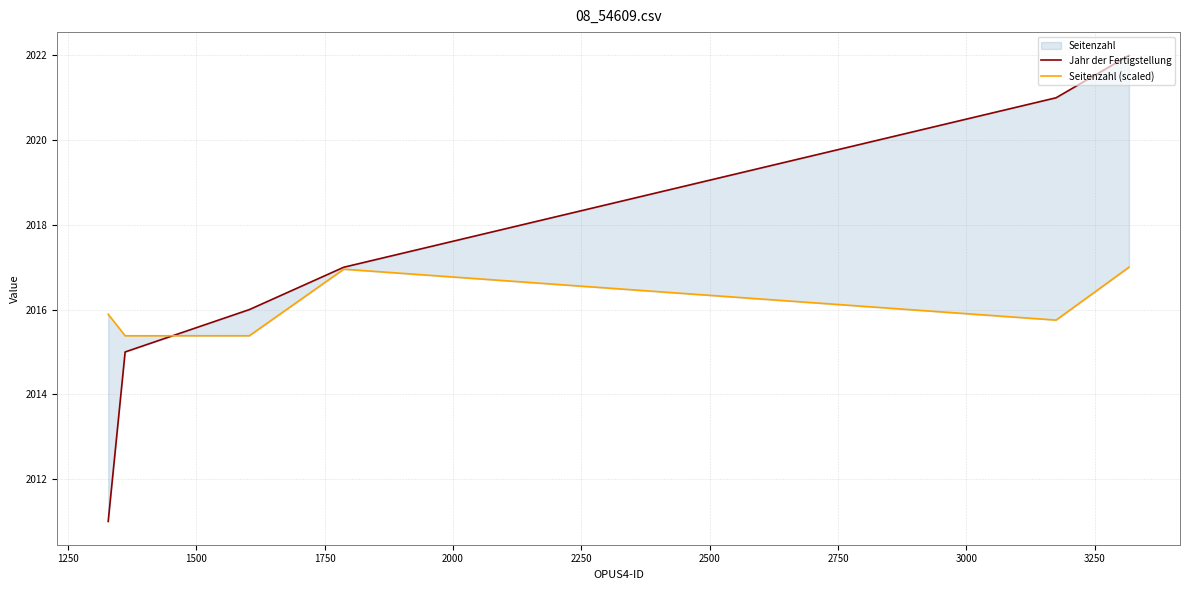

What is the difference between the second highest and second lowest values in the Jahr der Fertigstellung series?

6.0